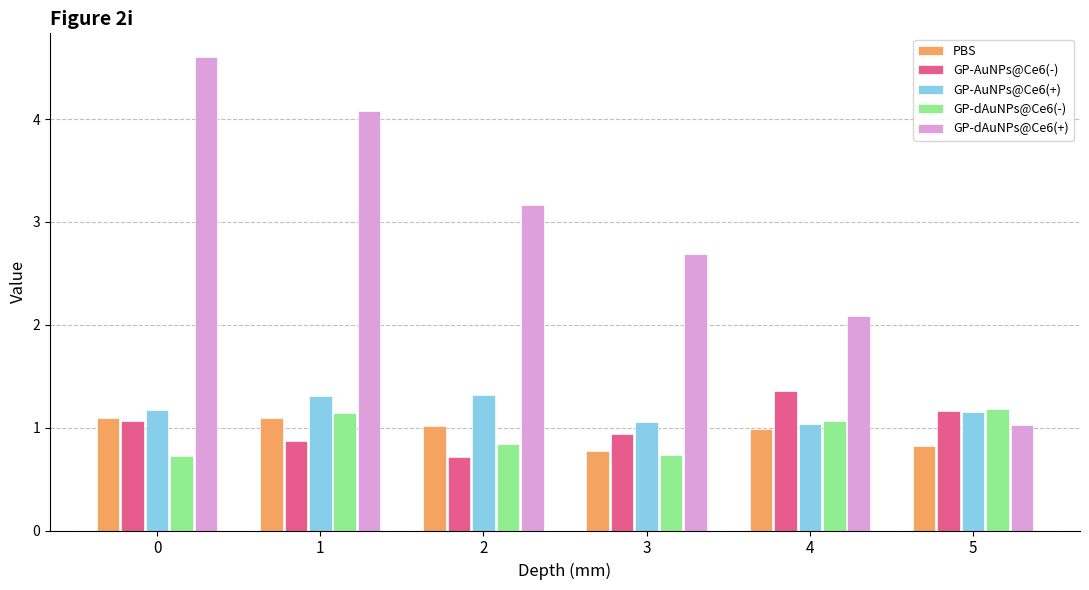

What is the sum of the GP-AuNPs@Ce6(-) values at 5 and 1?

2.0